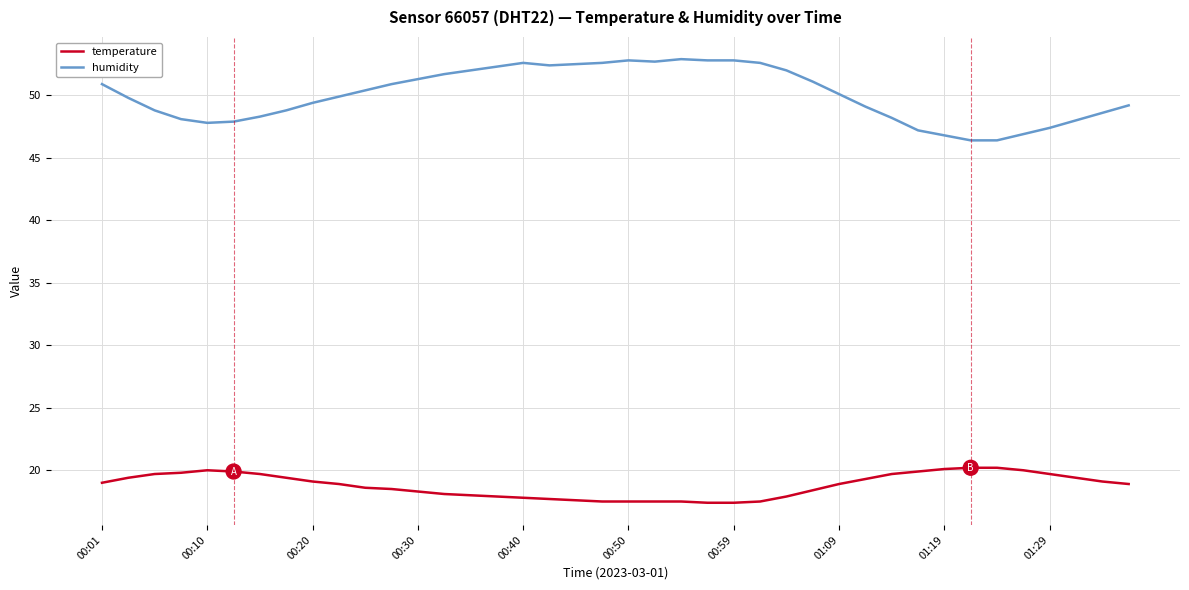

Rank the series by their average value, from lowest to highest.

temperature, humidity